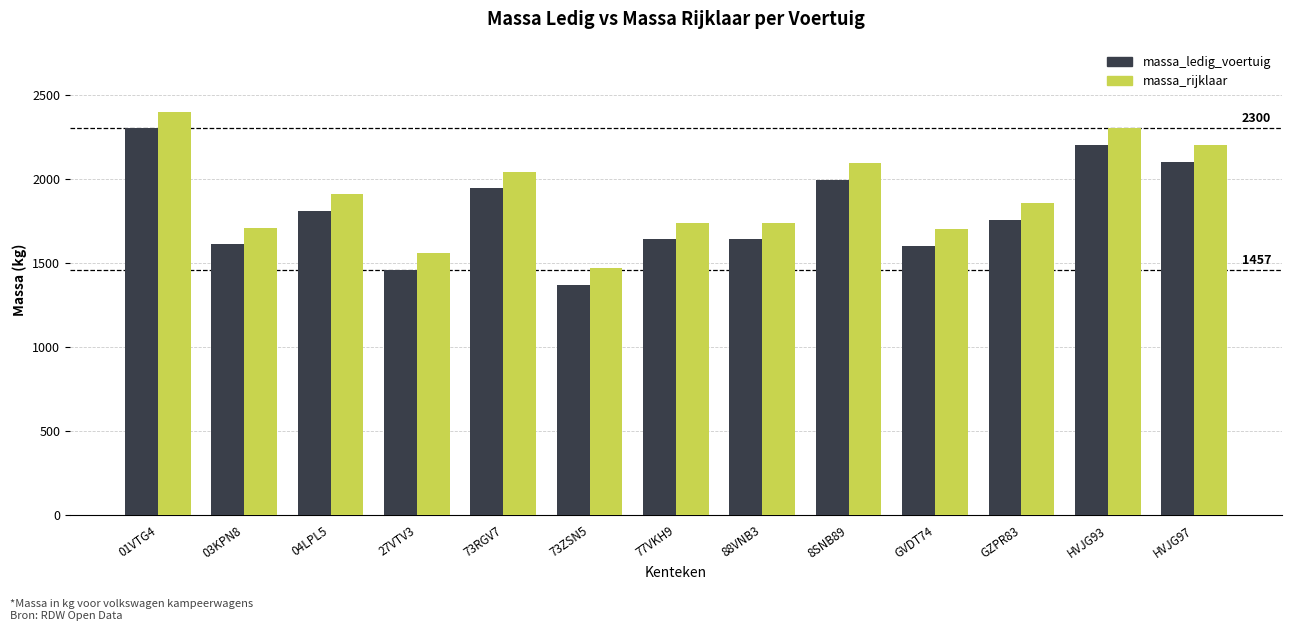

True or false: massa_ledig_voertuig has a value of 1944 at 73RGV7.

True